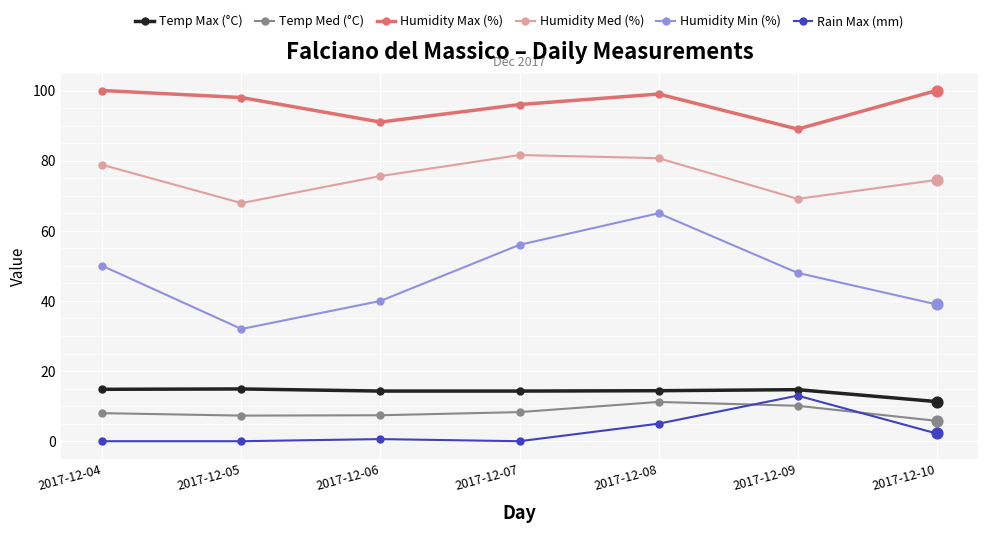

What is the spread (max minus min) of values at 2017-12-07?

96.0